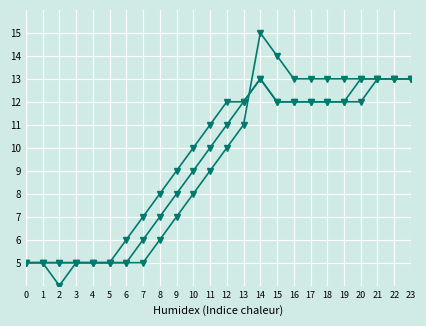

How many lines are shown in the chart?

3